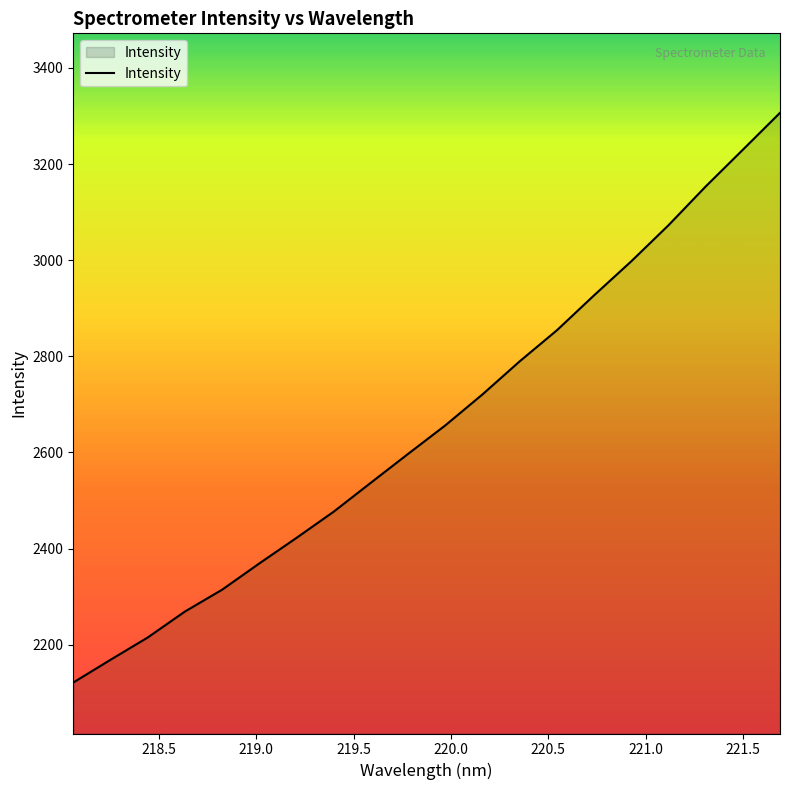

What is the difference between the second highest and second lowest values?

1061.0